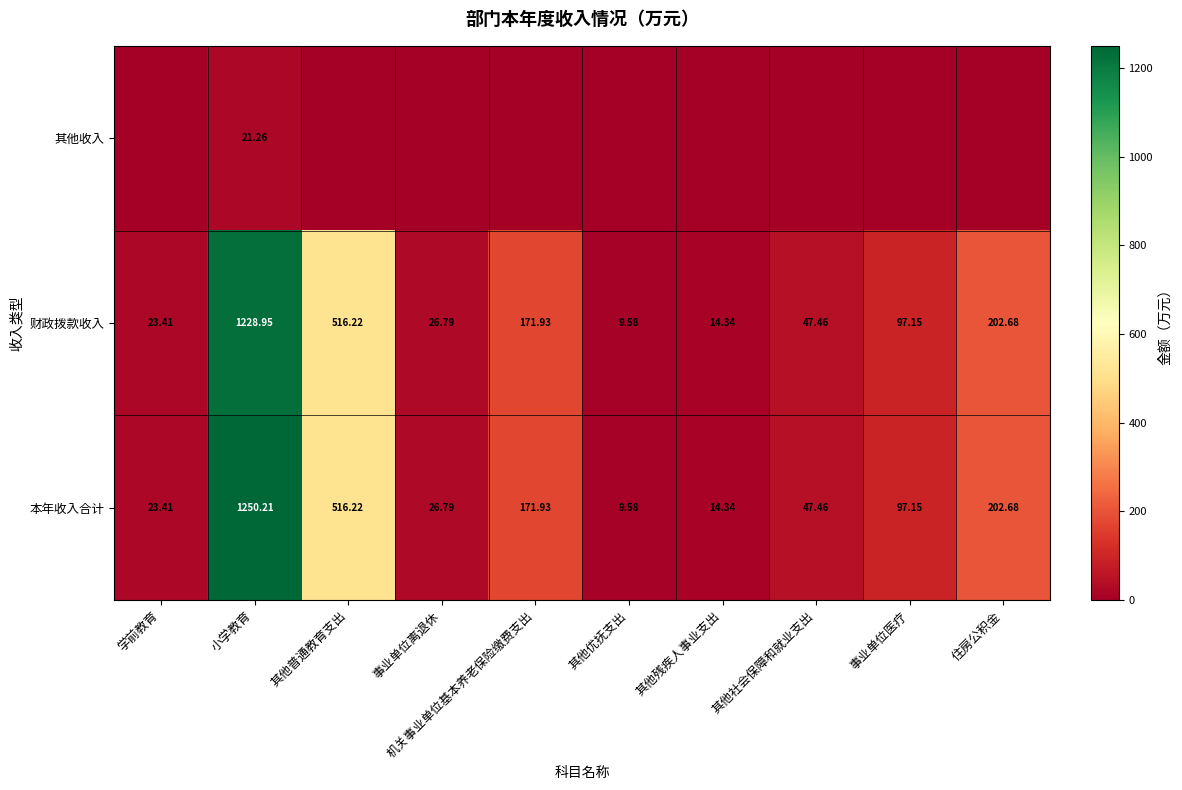

At how many categories does at least one series exceed 880?

1